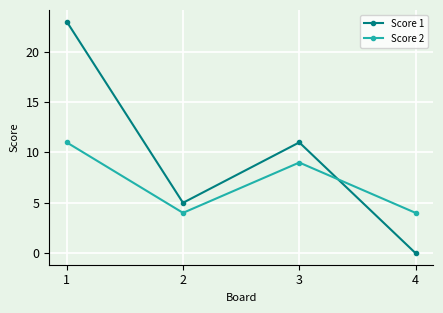

How many interior local valleys does the Score 2 series have?

1